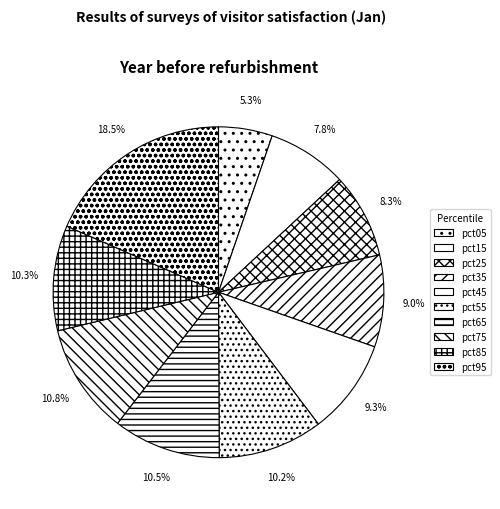

Which category has the smallest portion of the pie?

pct05